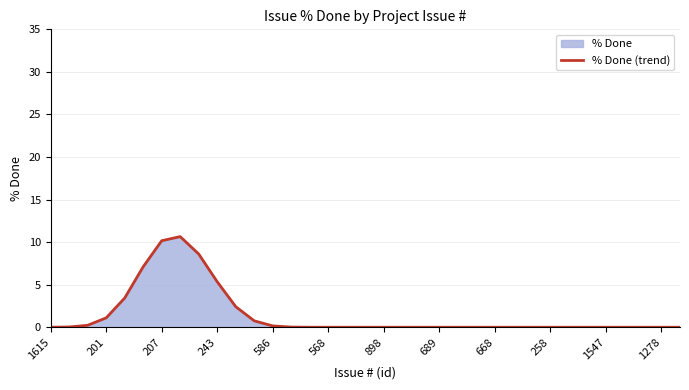

Where is the data nearest to the value 5?

243